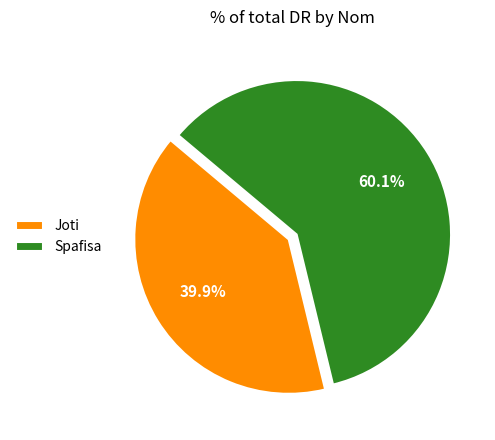

What percentage is the Spafisa slice, to the nearest percent?

60%